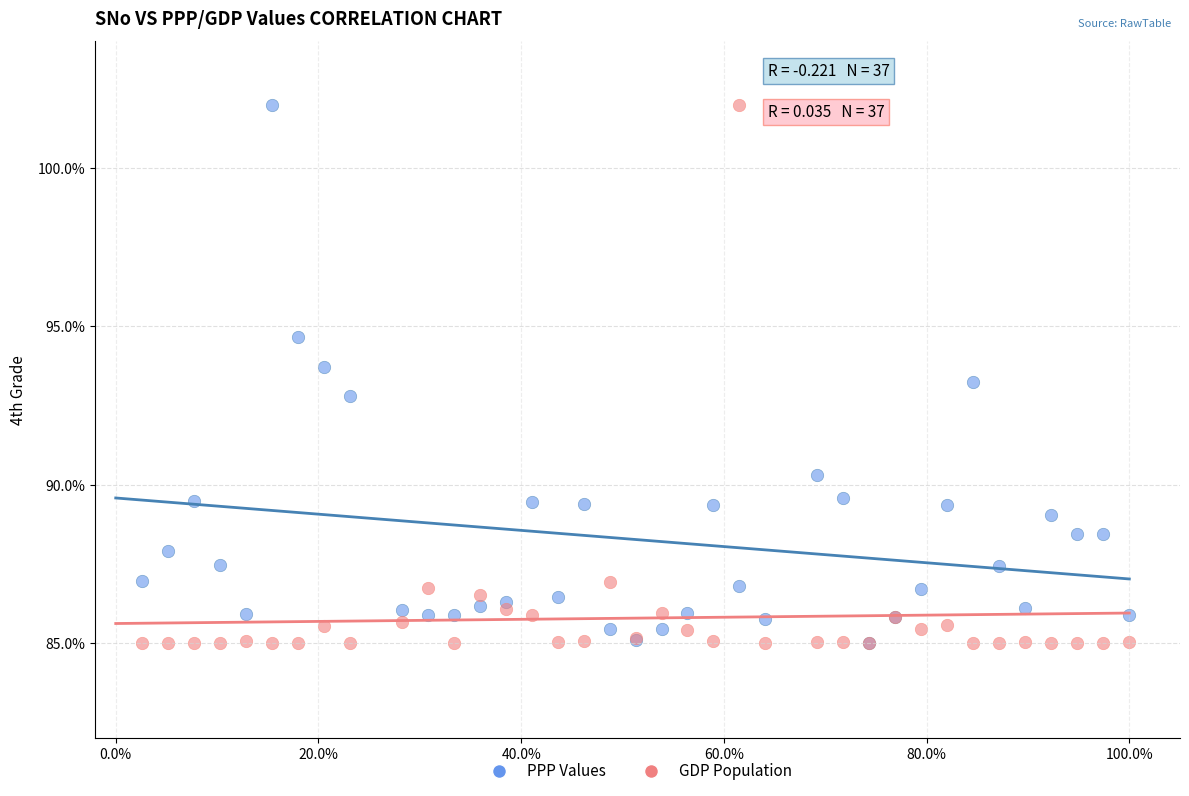

What are all the series names shown in the legend?

PPP Values, GDP Population